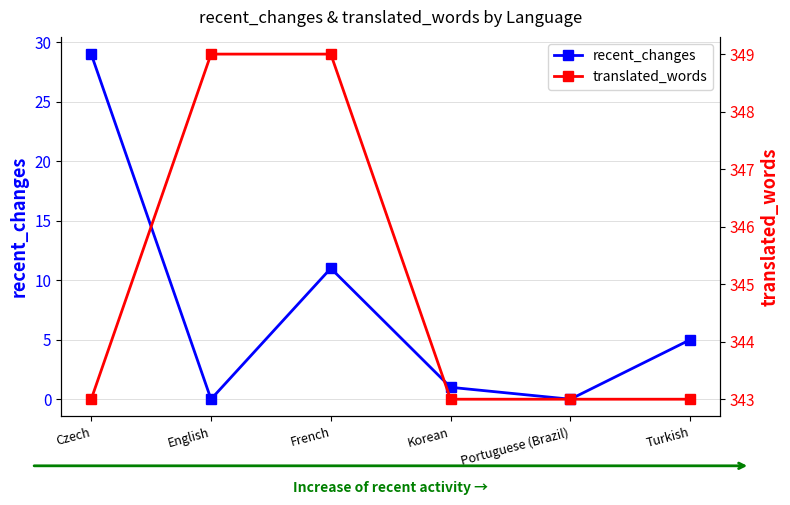

At which category is the sum across all series the highest?

Czech